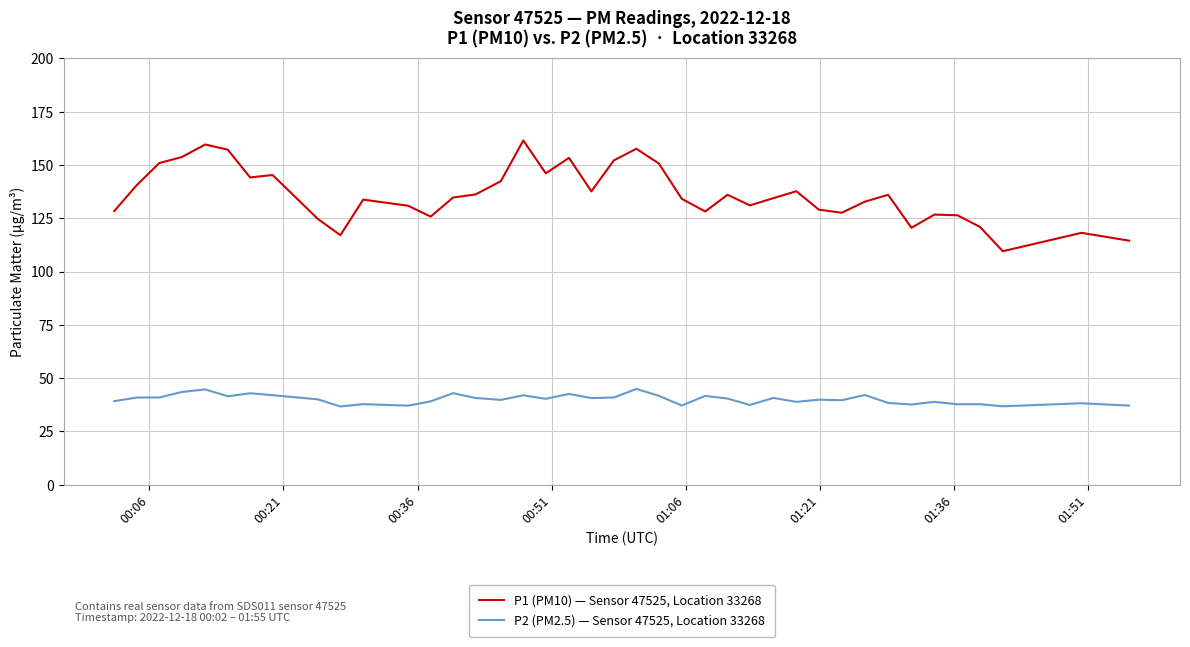

How many distinct data groups are displayed?

2